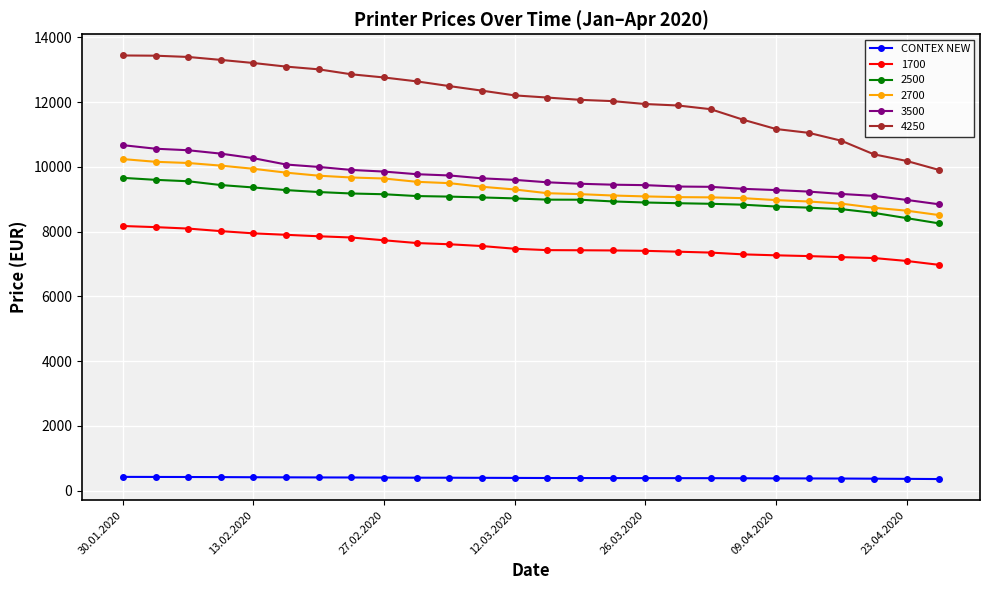

How many data points in 2500 are less than 9026?

13